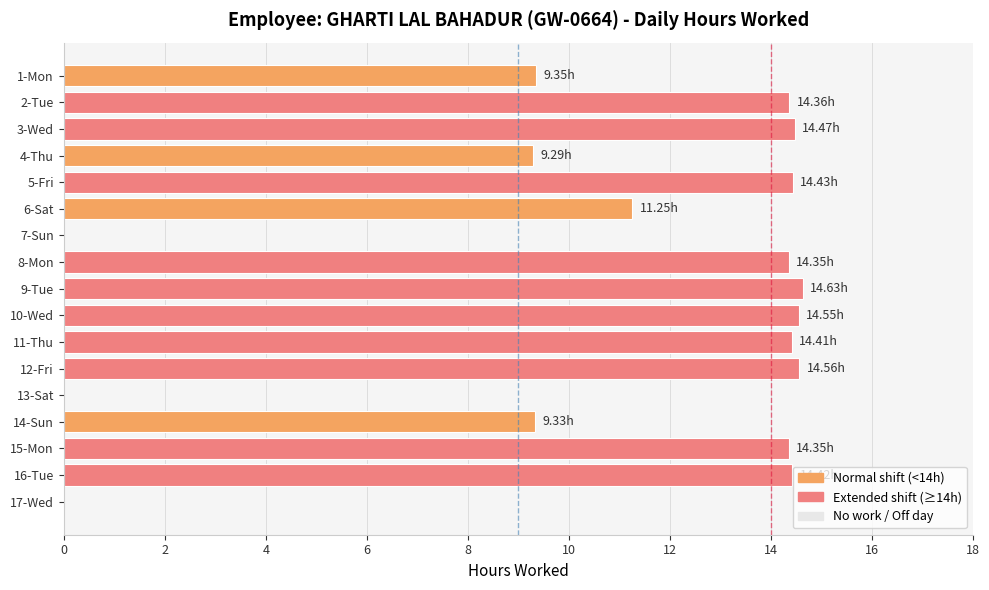

What is the ratio of the value at 5-Fri to the value at 1-Mon?

1.5